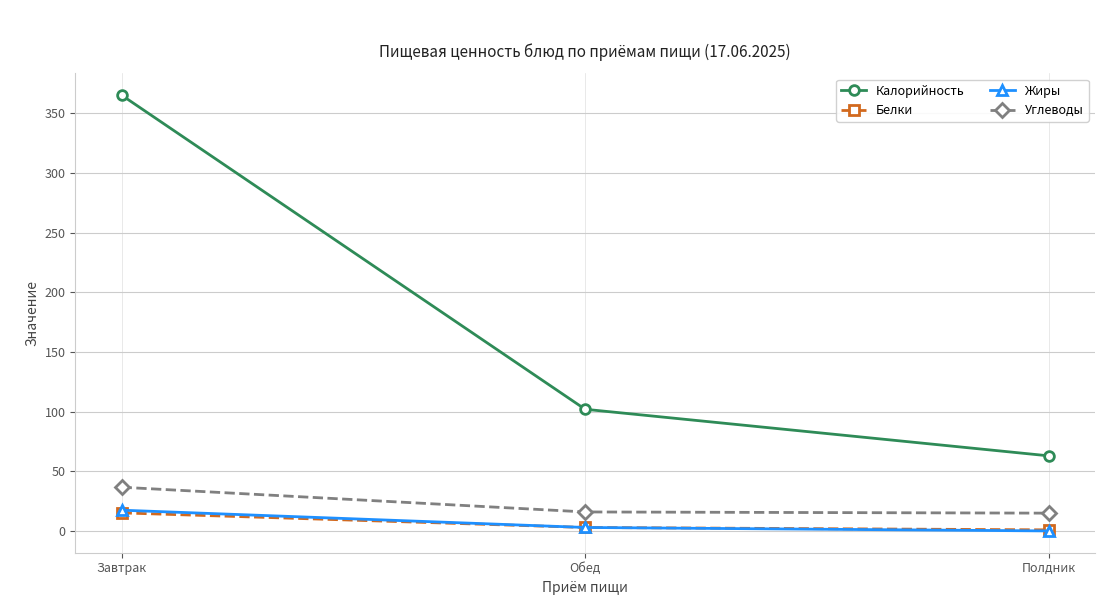

What is the label of the 2nd point from the right?

Обед